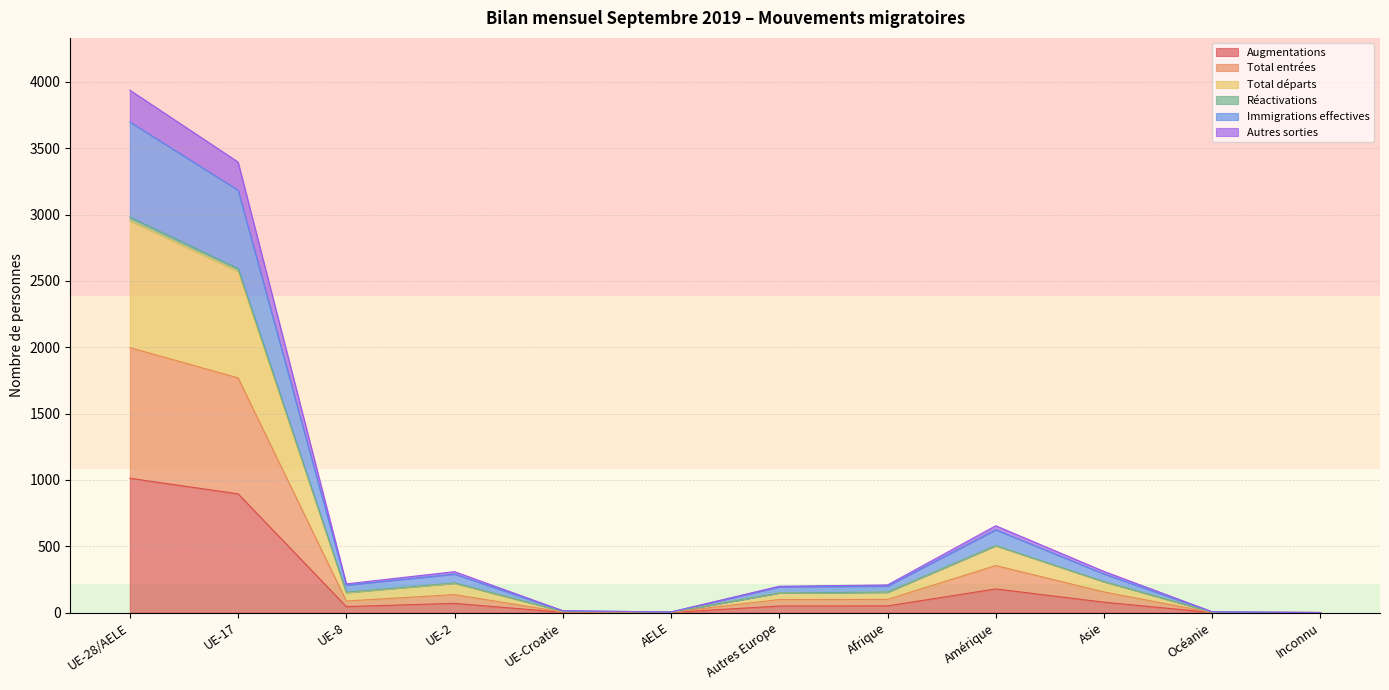

How many lines are shown in the chart?

6